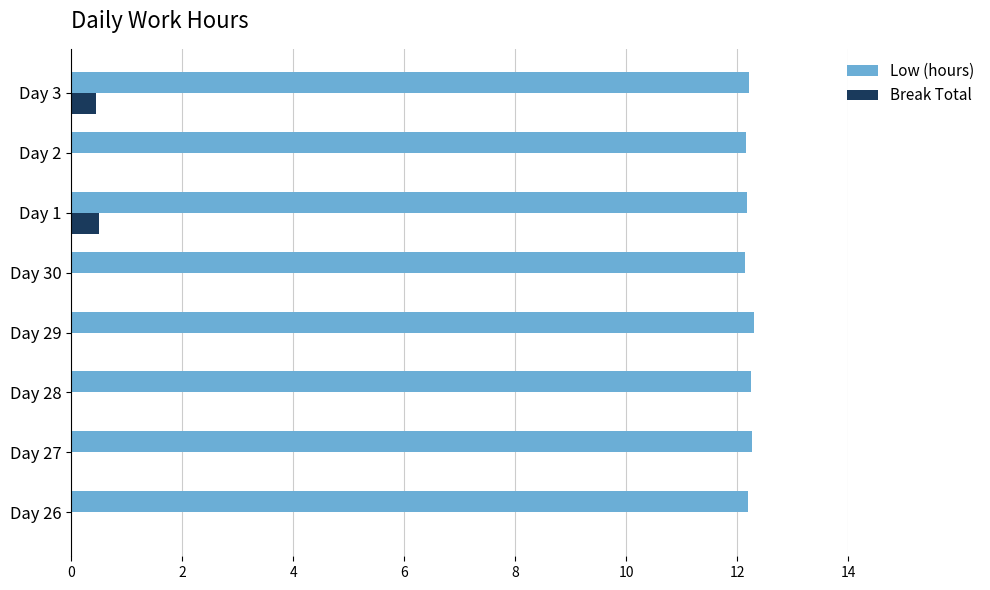

Which series has the largest total across all categories?

Low (hours)